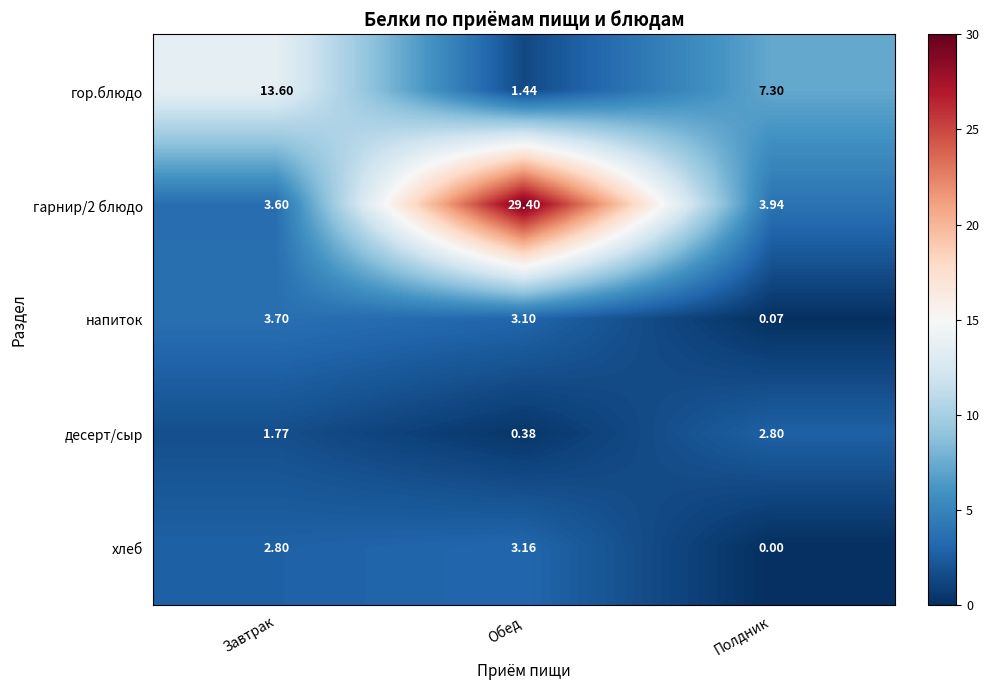

What is the difference between the highest and lowest values at Завтрак?

11.8